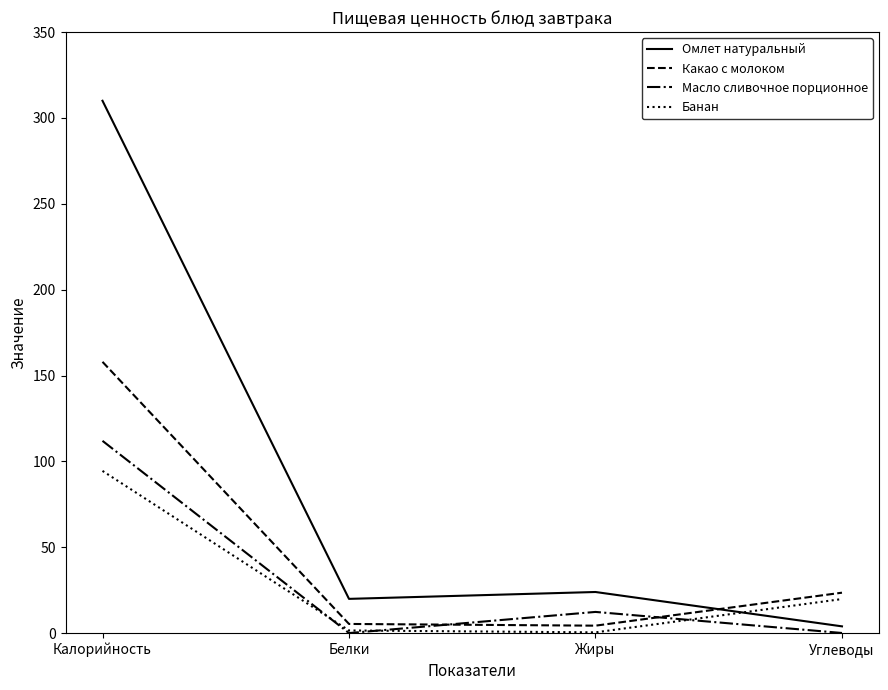

Is the value of Масло сливочное порционное at Калорийность greater than the value of Какао с молоком at Жиры?

Yes